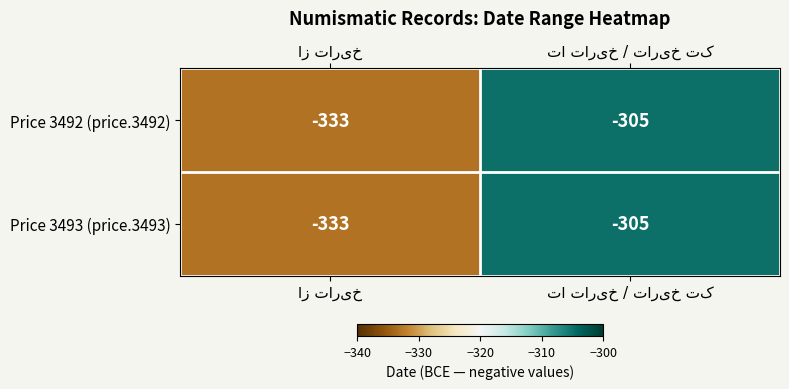

Reading left to right, transcribe all the data shown in this chart.

Price 3492 (price.3492): -333	-305
Price 3493 (price.3493): -333	-305